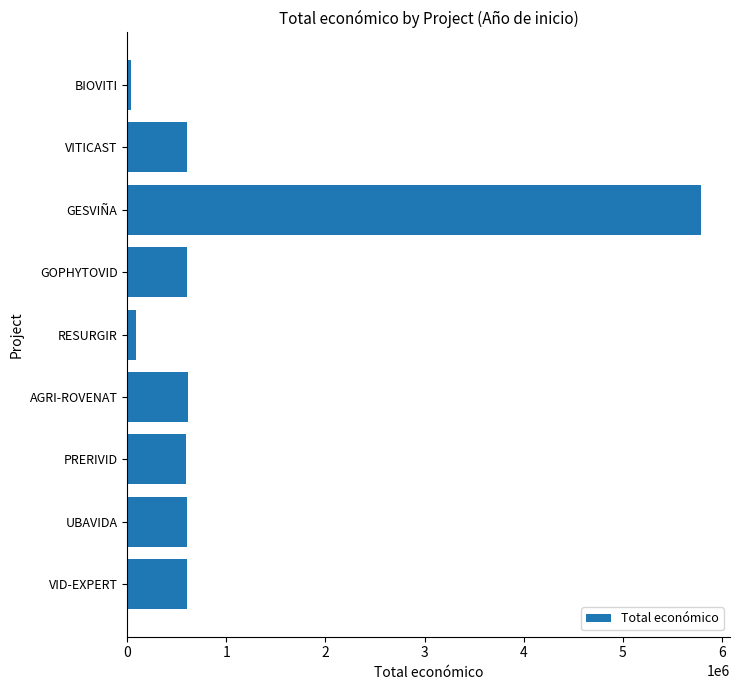

Approximately how many times larger is the value at UBAVIDA compared to GOPHYTOVID?

1.0